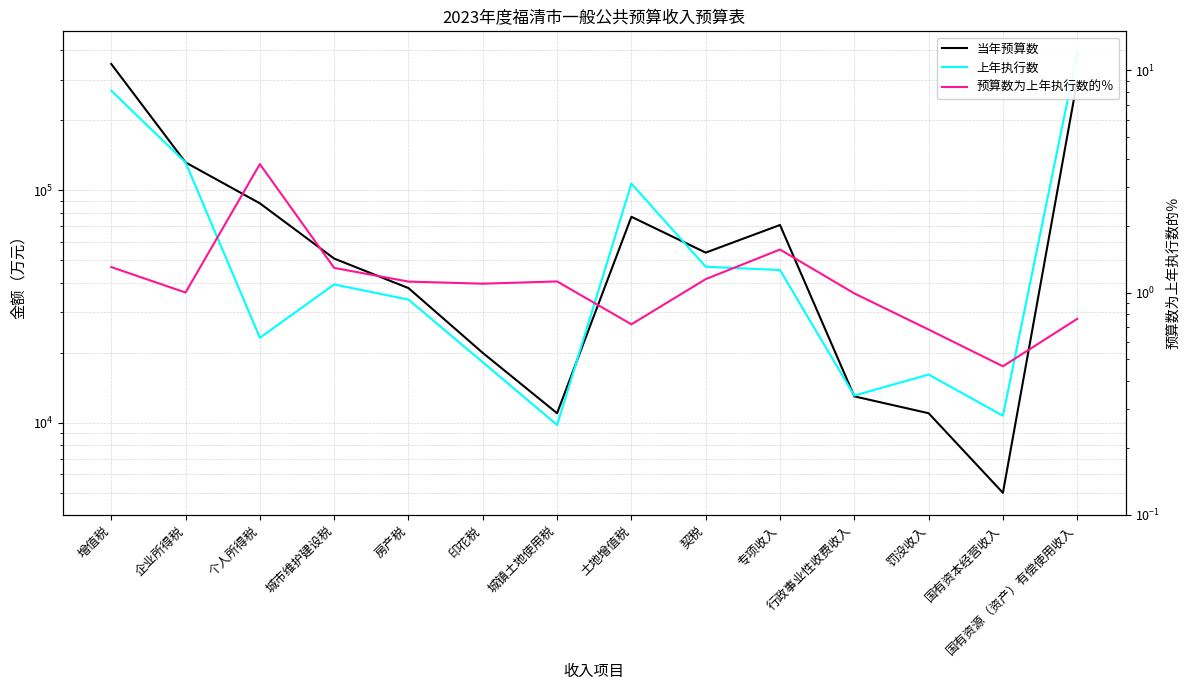

How many interior local valleys does the 上年执行数 series have?

4